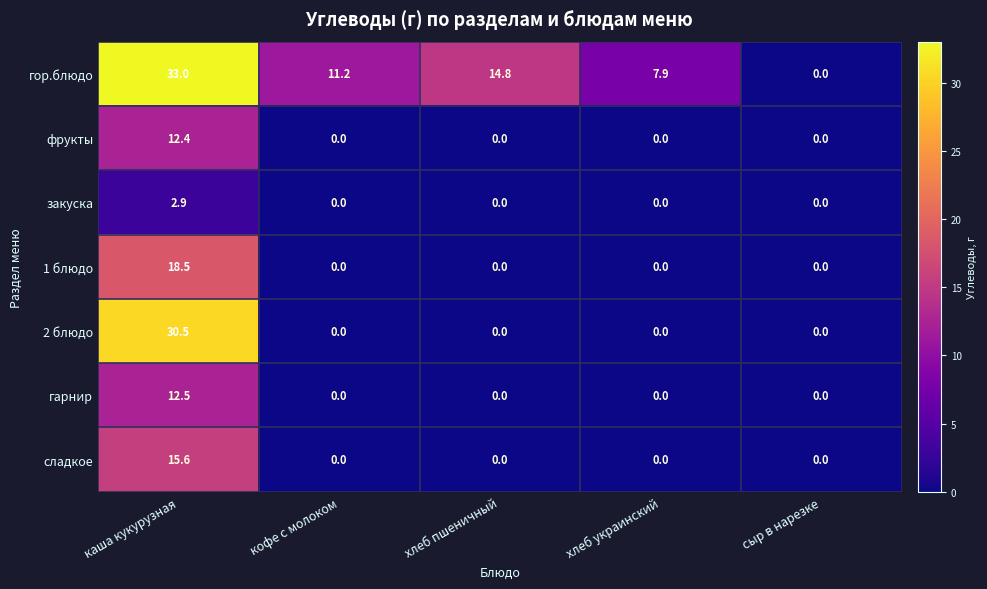

What is the difference between the maximum and minimum values in the закуска series?

2.9